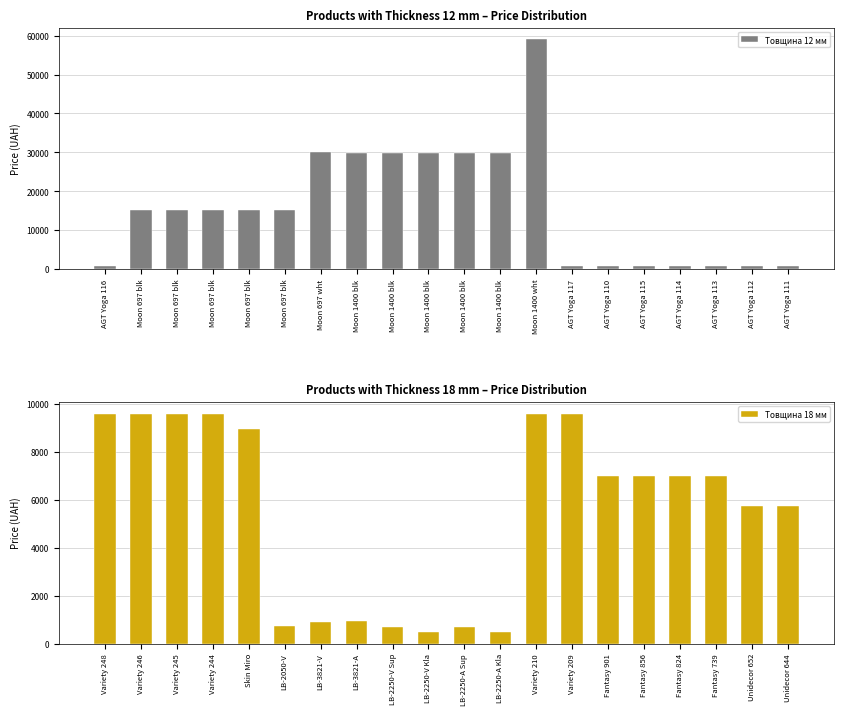

What is the sum of the Товщина 18 мм values at Fantasy 901 and Fantasy 856?

14005.2